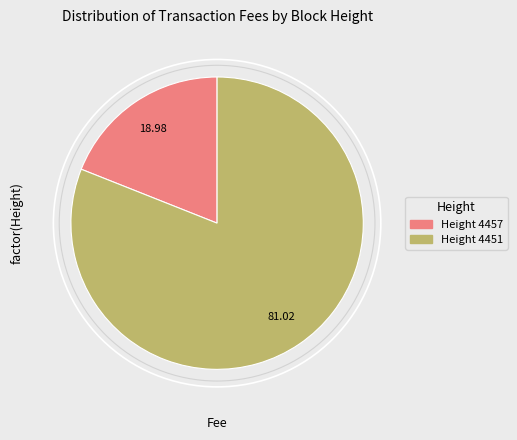

Is there any slice that represents more than half of the pie?

Yes